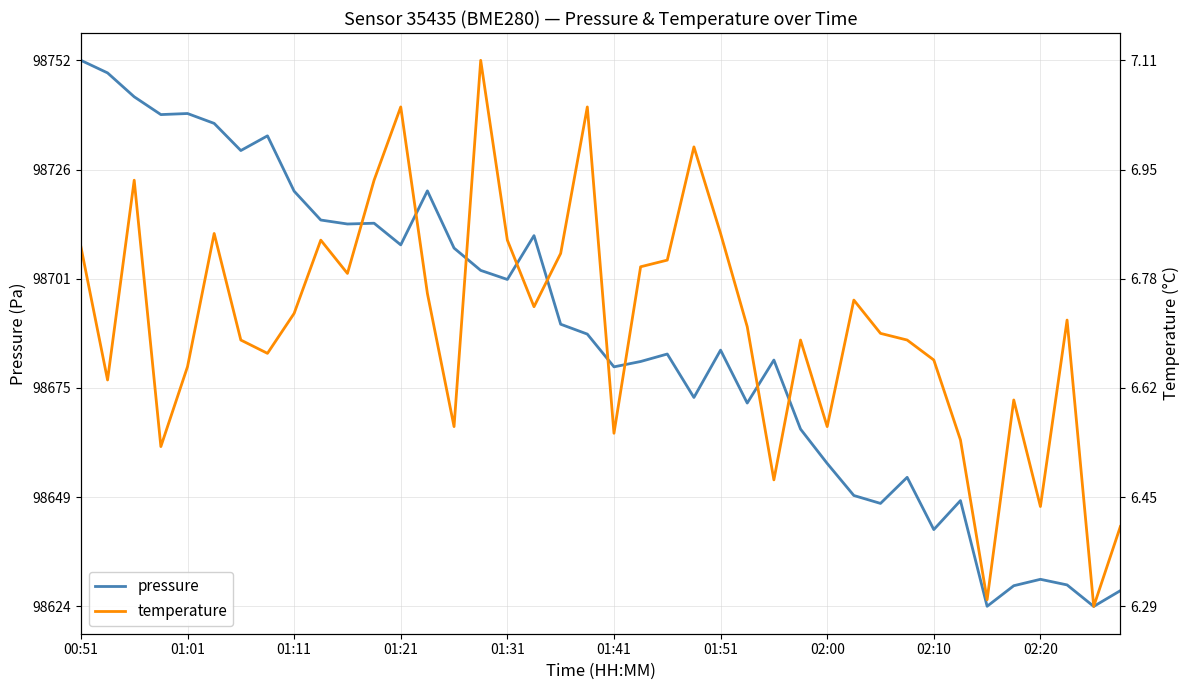

At which category does pressure reach its first local valley?

01:21